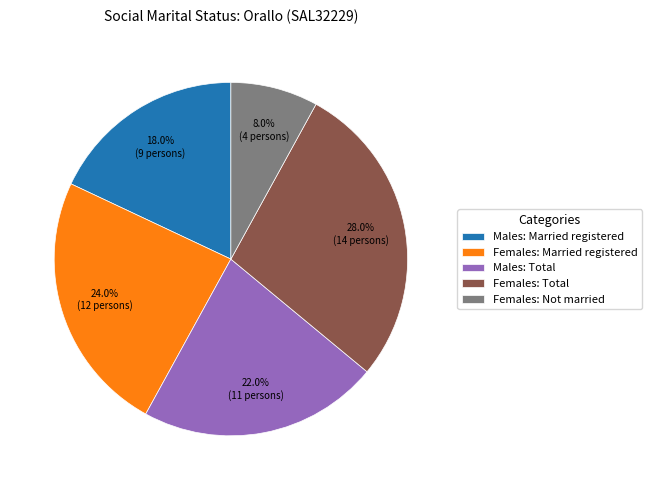

What percentage is NOT represented by Males: Married registered?

82.0%